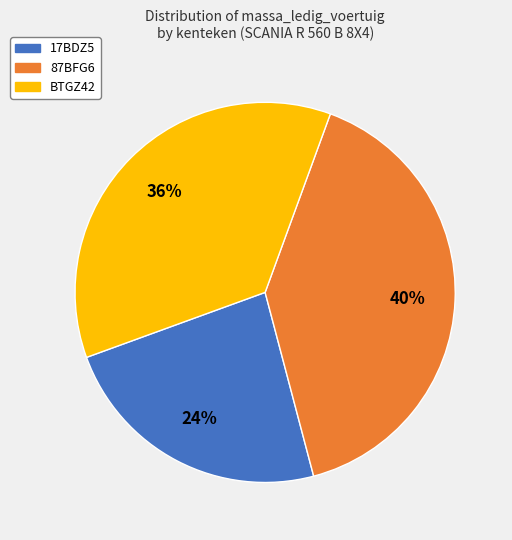

Is the sum of BTGZ42 and 87BFG6 greater than half?

Yes